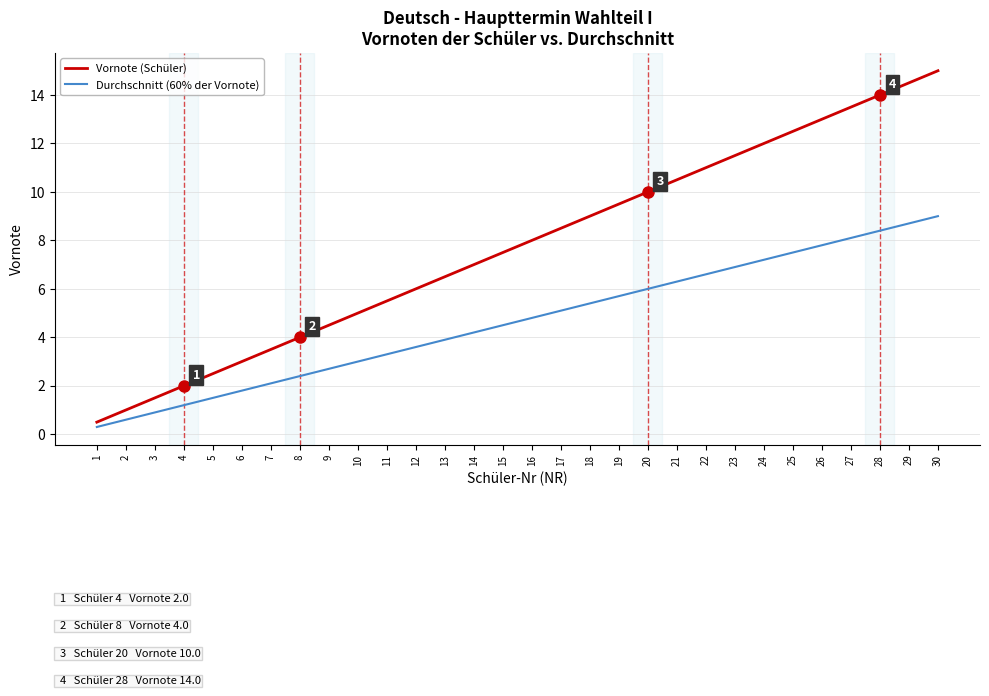

What are all the series names shown in the legend?

Vornote (Schüler), Durchschnitt (60% der Vornote)